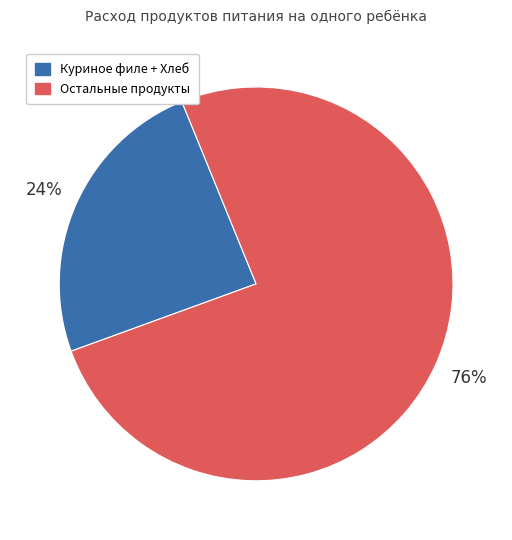

To the nearest percent, what is the average slice percentage?

50%